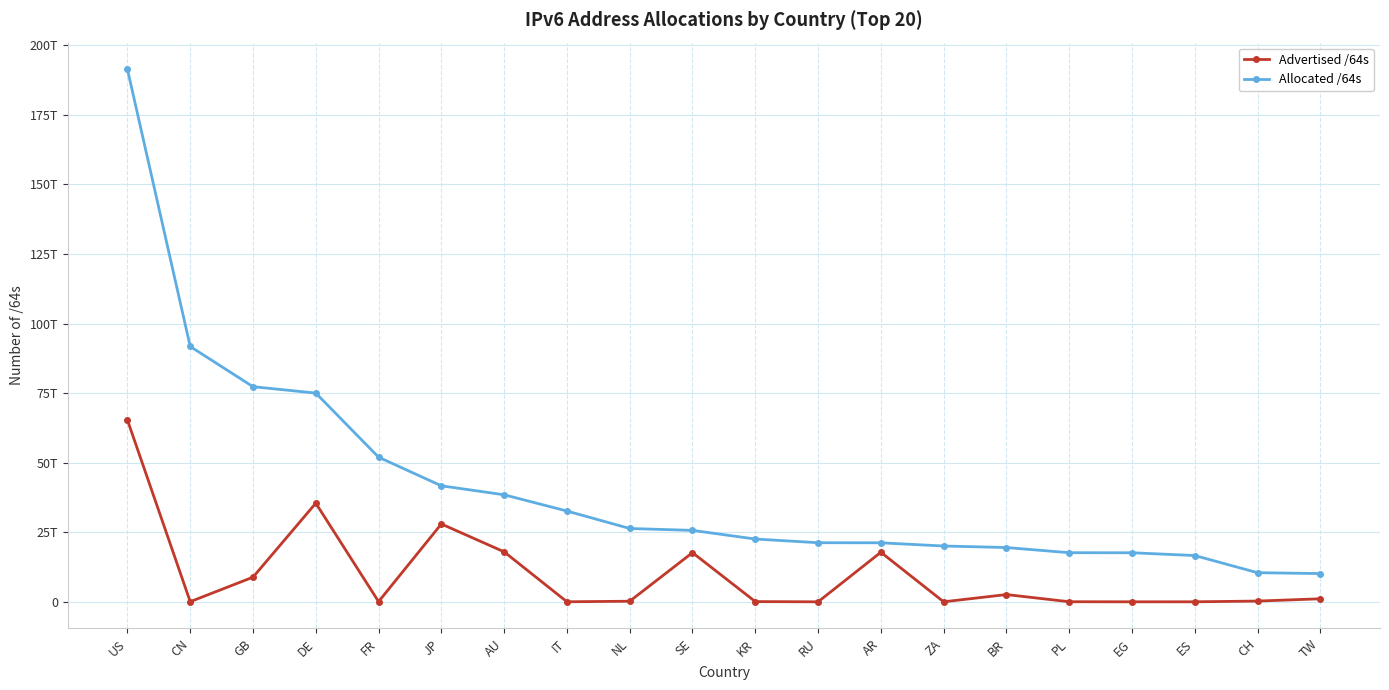

True or false: Advertised /64s and Allocated /64s cross at least once.

False